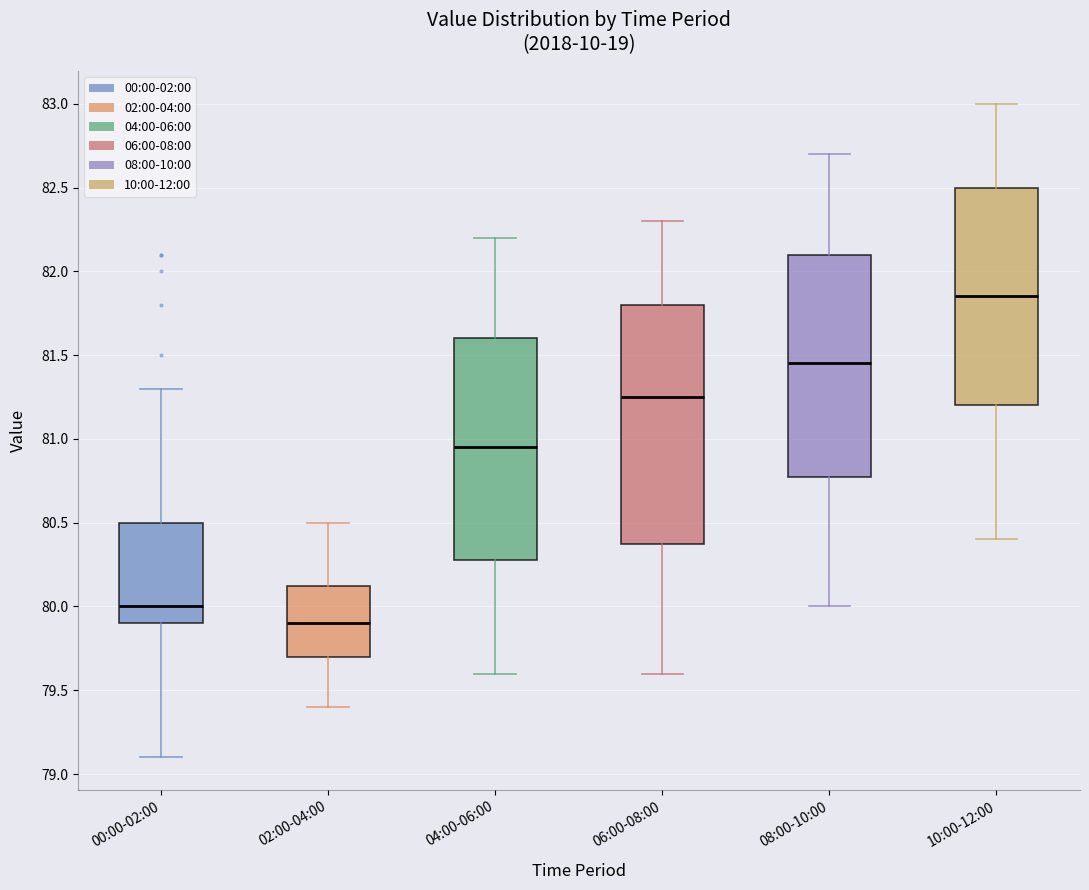

Reading left to right, read every box against the y-axis: the position of its median line, the range the box covers, and the ends of its whiskers. The values are not printed on the chart, so give them approximately, as read against the axis.

00:00-02:00: median 80.00, box 79.90 to 80.50, whiskers 79.10 to 81.30
02:00-04:00: median 79.90, box 79.70 to 80.15, whiskers 79.40 to 80.50
04:00-06:00: median 80.95, box 80.30 to 81.60, whiskers 79.60 to 82.20
06:00-08:00: median 81.25, box 80.40 to 81.80, whiskers 79.60 to 82.30
08:00-10:00: median 81.45, box 80.80 to 82.10, whiskers 80.00 to 82.70
10:00-12:00: median 81.85, box 81.20 to 82.50, whiskers 80.40 to 83.00